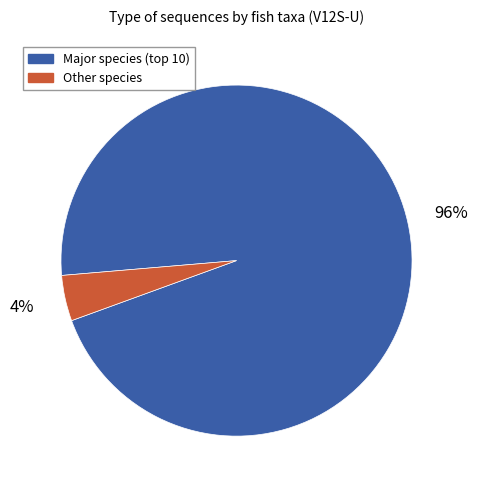

How many segments does this pie chart have?

2